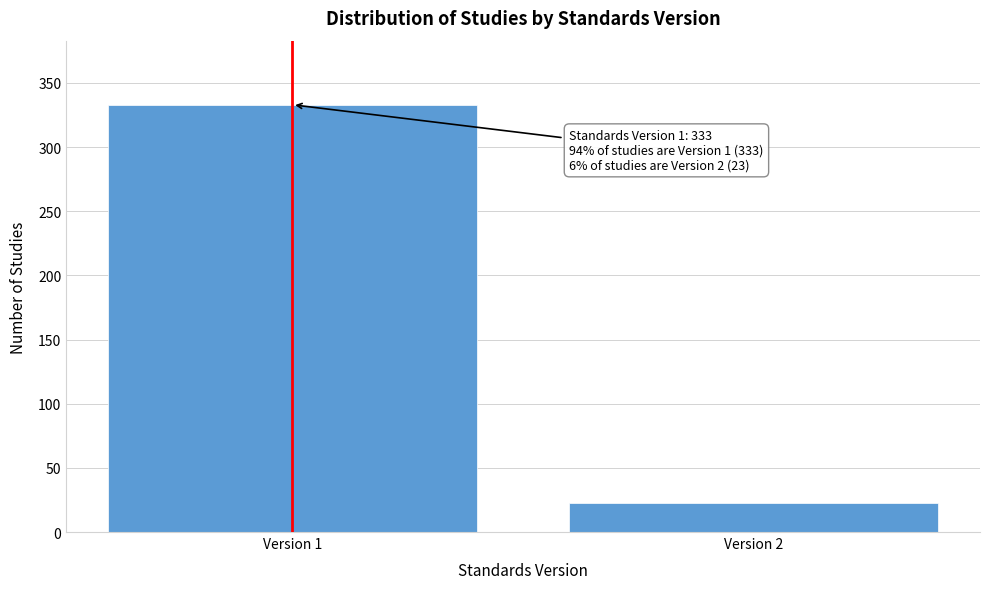

Reading left to right, extract all data points from this chart.

333	23